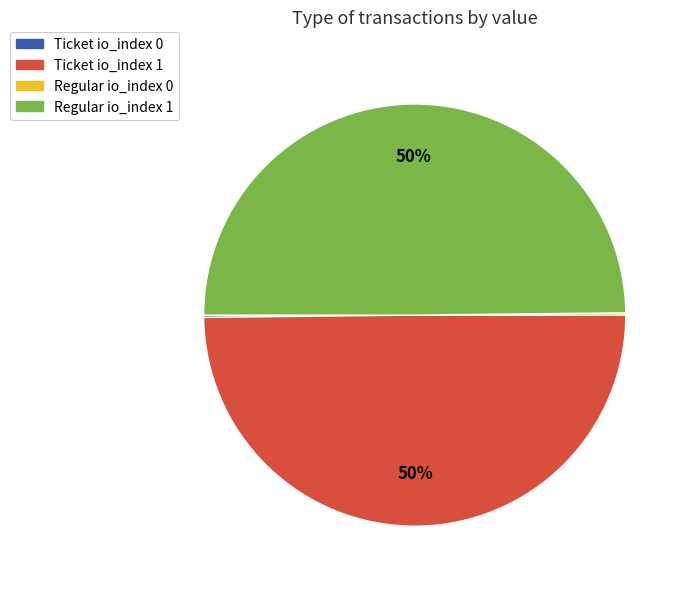

Is it true that Regular io_index 1 is 50% of the pie?

True